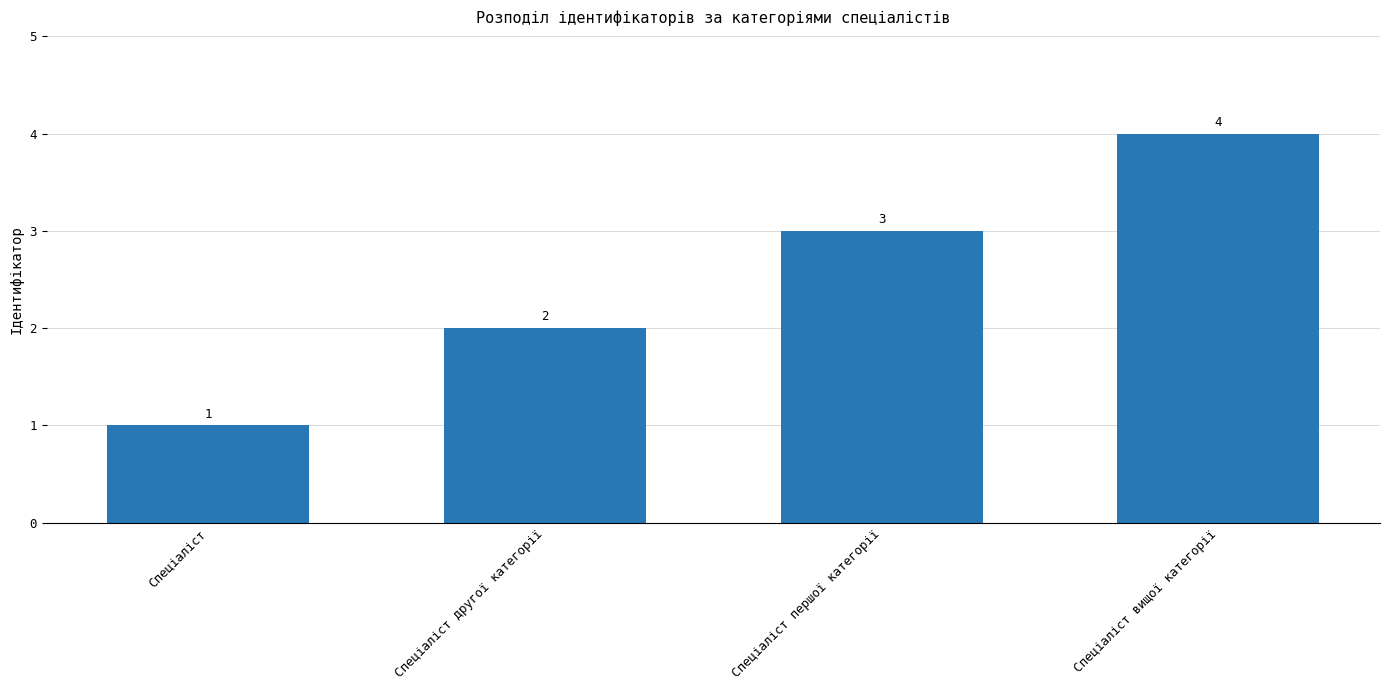

Rank the categories by value from highest to lowest.

Спеціаліст вищої категорії, Спеціаліст першої категорії, Спеціаліст другої категорії, Спеціаліст